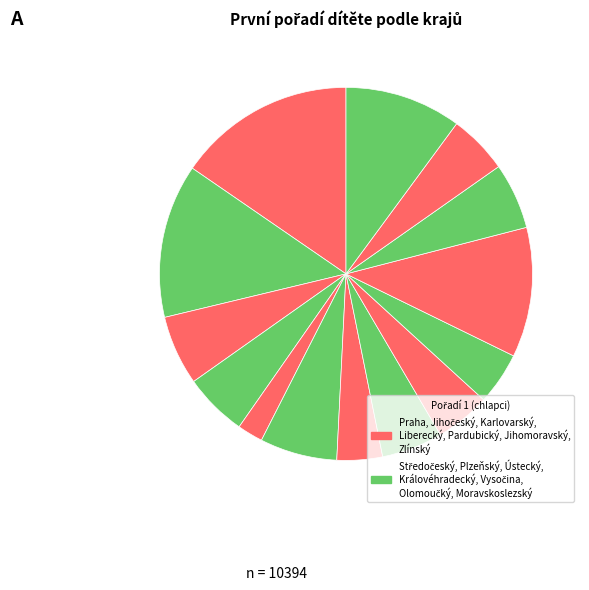

How many slices are in this pie chart?

14